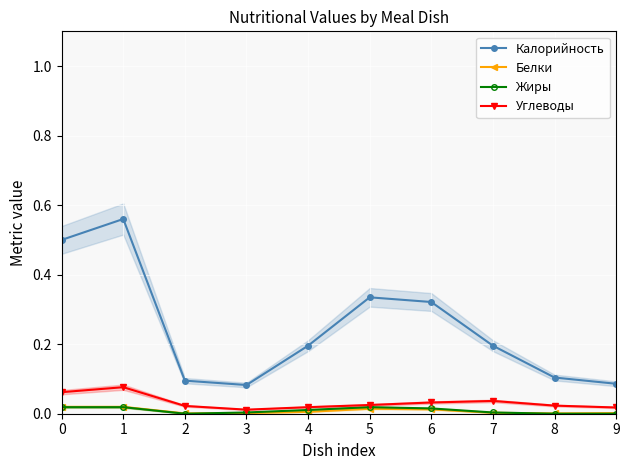

At which label is Белки closest to 0?

2